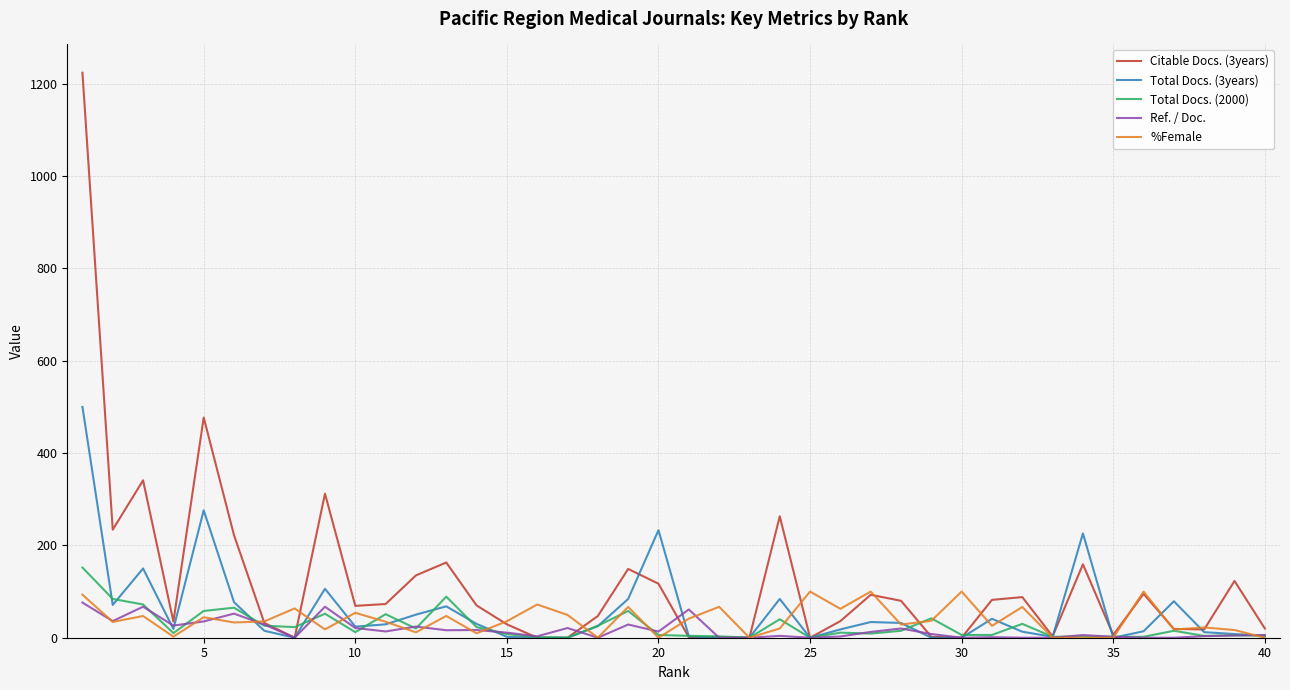

Which series has the widest spread of values?

Citable Docs. (3years)